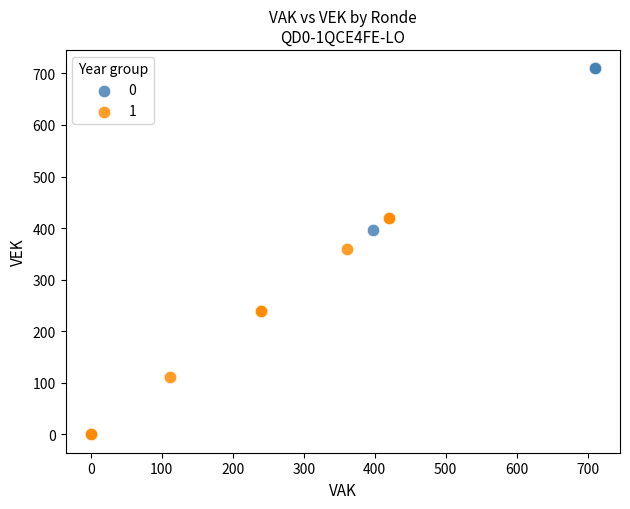

What are all the series names shown in the legend?

0, 1